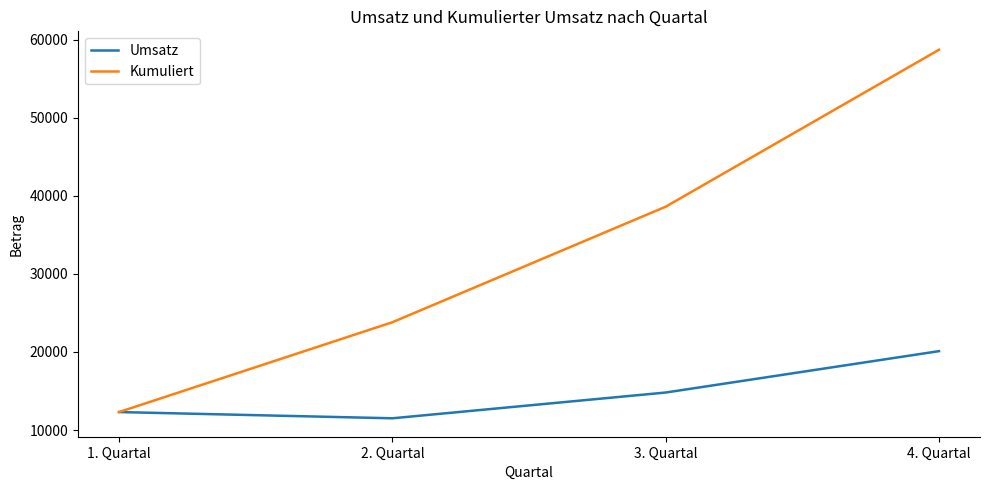

True or false: Kumuliert has more than 0 interior local peaks.

False